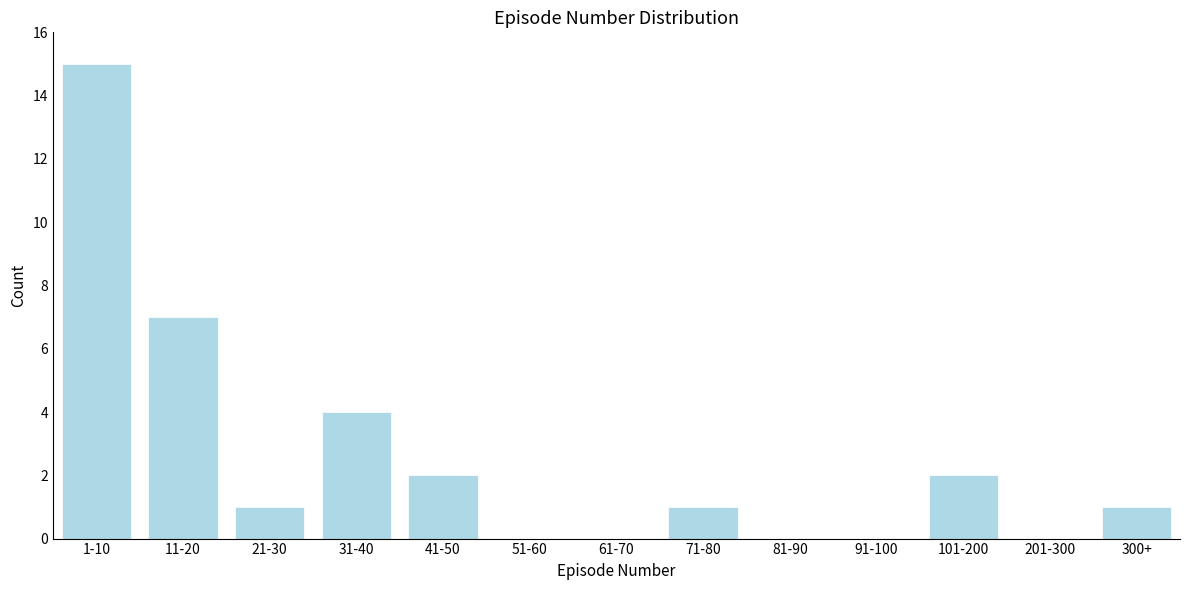

Reading left to right, list all the values displayed in this chart.

1-10=15	11-20=7	21-30=1	31-40=4	41-50=2	51-60=0	61-70=0	71-80=1	81-90=0	91-100=0	101-200=2	201-300=0	300+=1